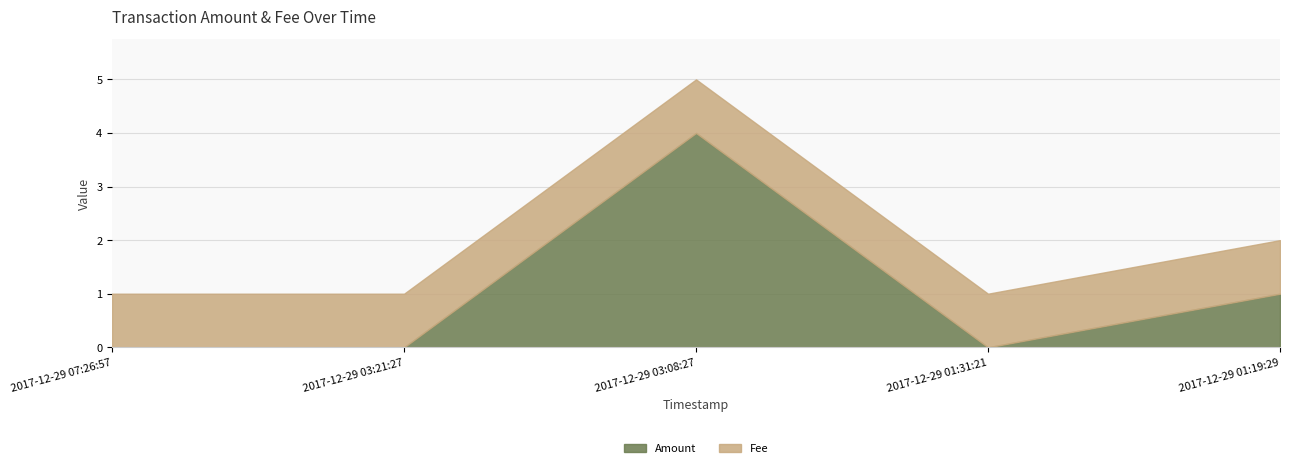

Is it true that the value at 2017-12-29 03:08:27 is 4?

True